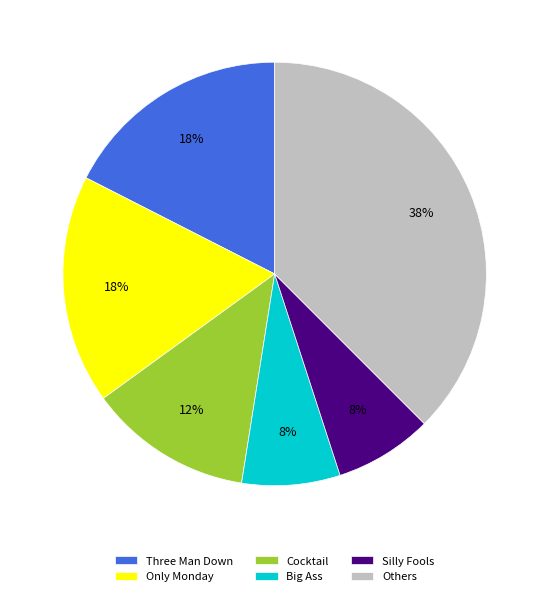

True or false: Big Ass accounts for 8% of the total.

True